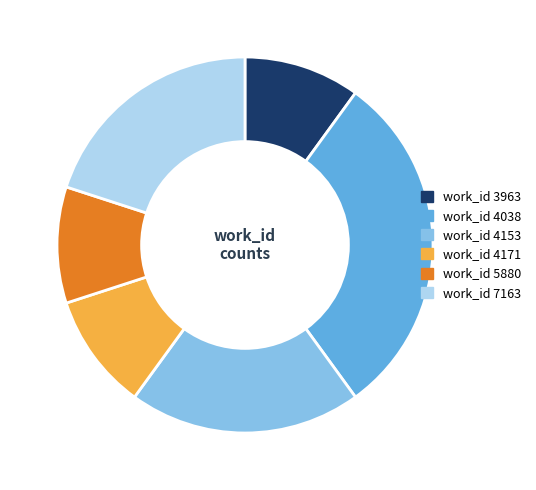

The work_id 4153 slice represents 8% of the pie. True or false?

False